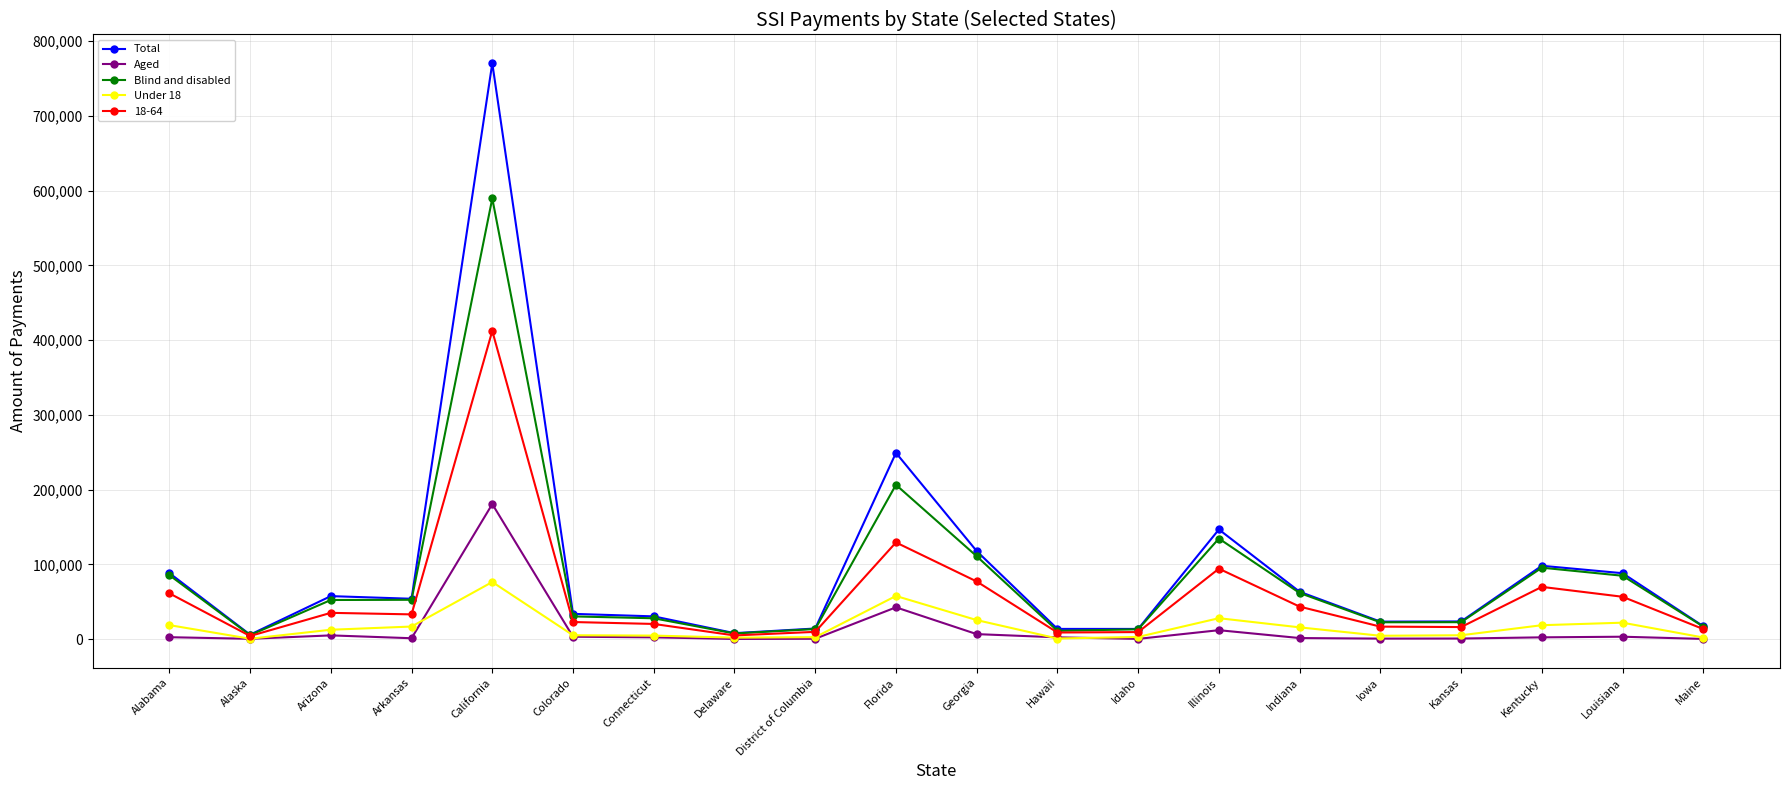

Where is Total nearest to the value 388227?

Florida